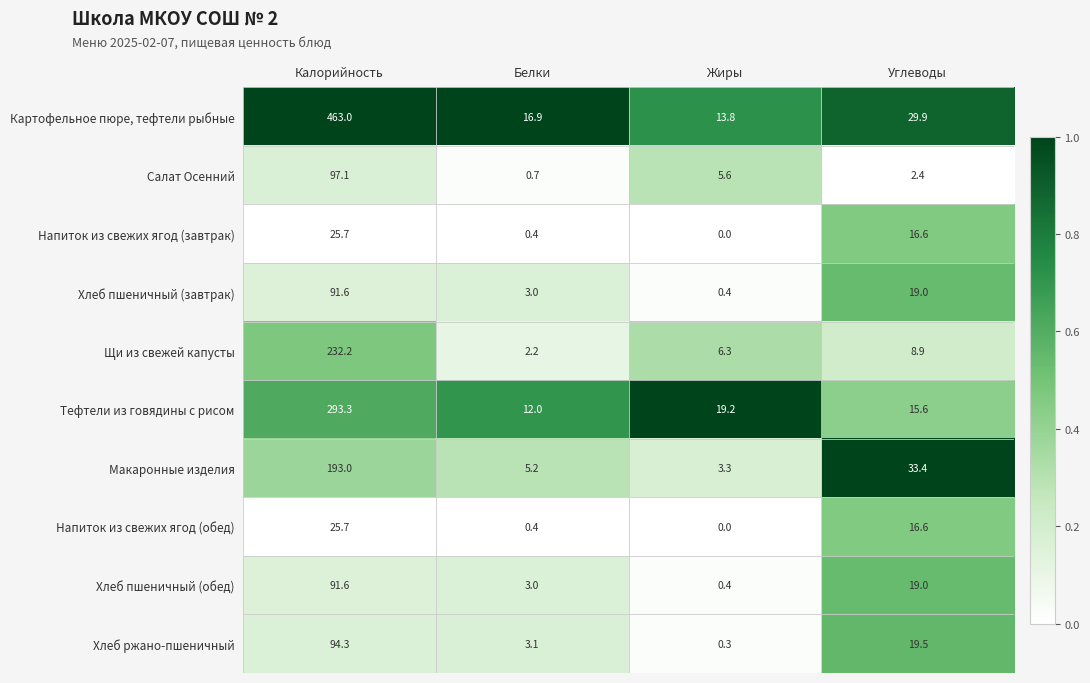

Which series has the largest range (max minus min)?

Картофельное пюре, тефтели рыбные